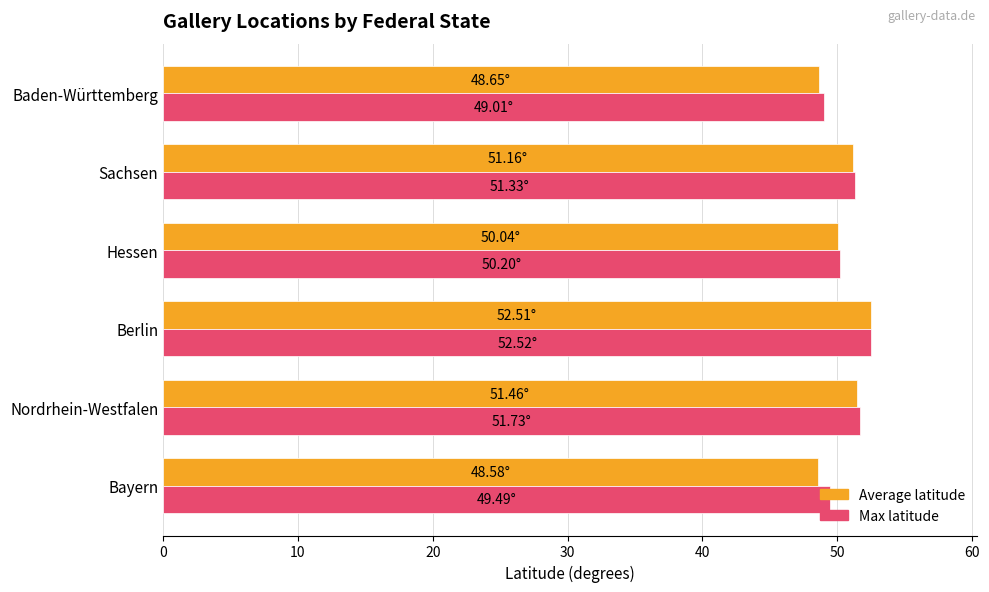

What is the maximum value for Average latitude?

52.5